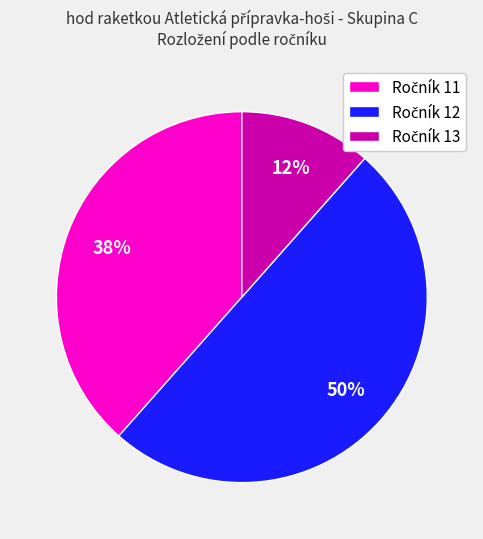

To the nearest percent, what is the difference between the largest and smallest slice percentages?

38%